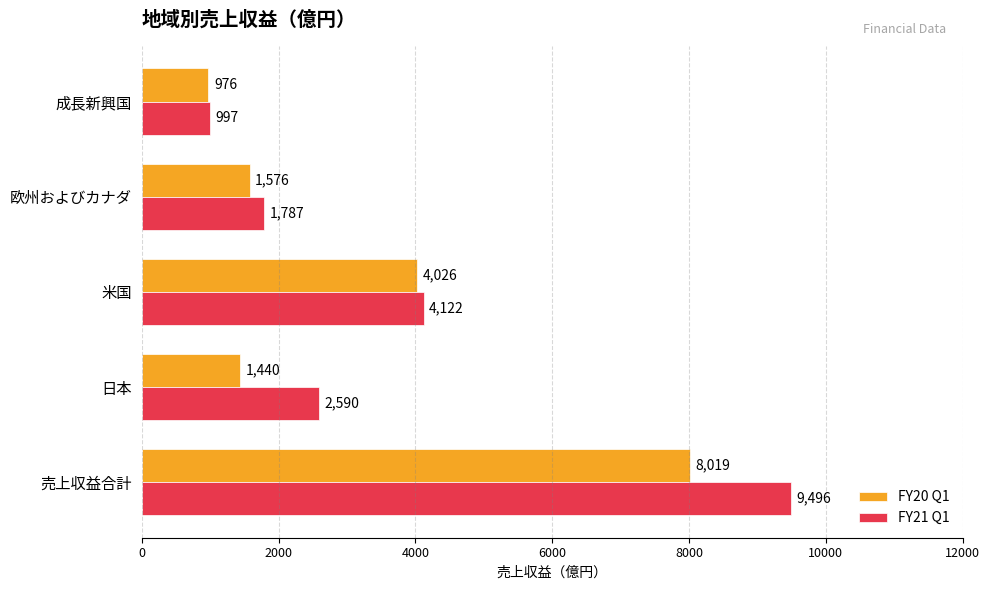

Where is FY21 Q1 nearest to the value 5246?

米国